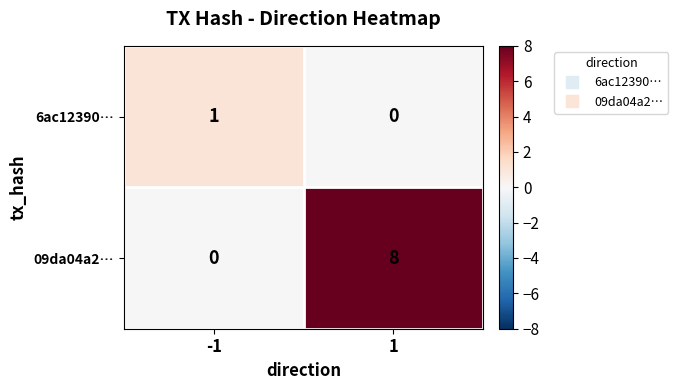

What is the sum of all 09da04a2… values?

8